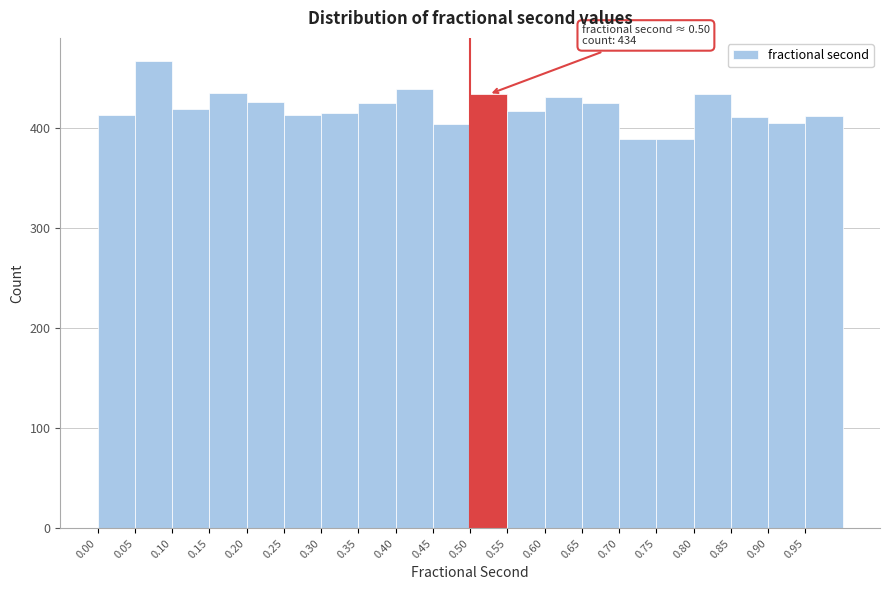

Over which range of the x-axis is the bar tallest?

0.05 to 0.10